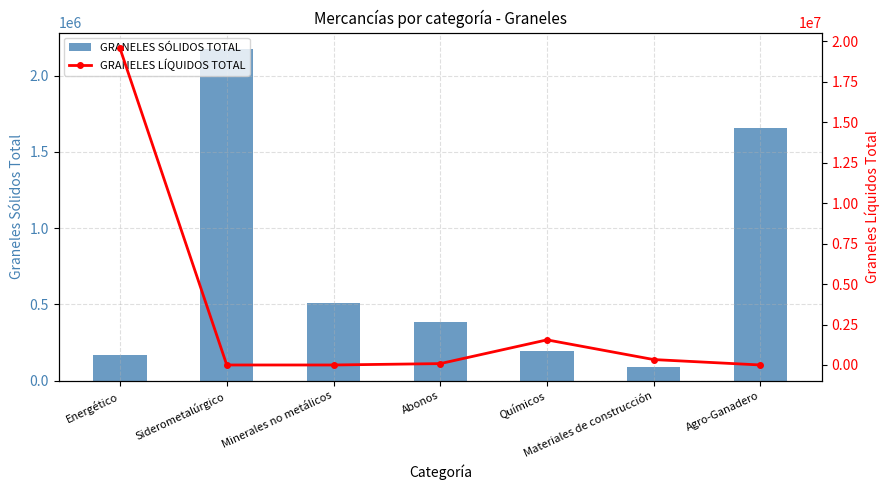

Is the value of GRANELES LÍQUIDOS TOTAL at Materiales de construcción greater than the value of GRANELES SÓLIDOS TOTAL at Abonos?

No